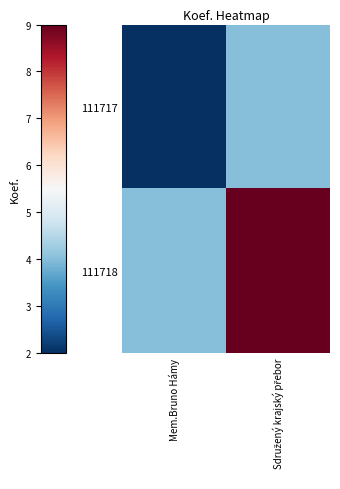

Between Sdružený krajský přebor and Mem.Bruno Hámy, which is larger?

Sdružený krajský přebor